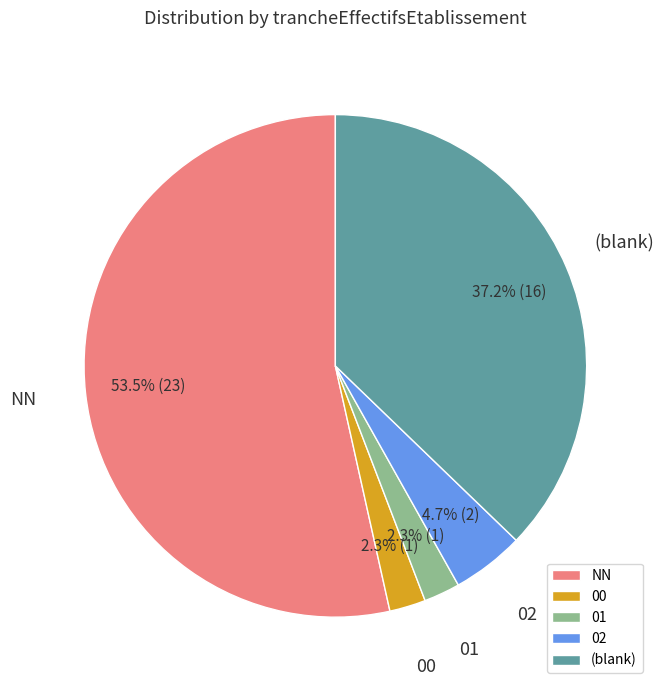

Is there a majority slice in this chart?

Yes